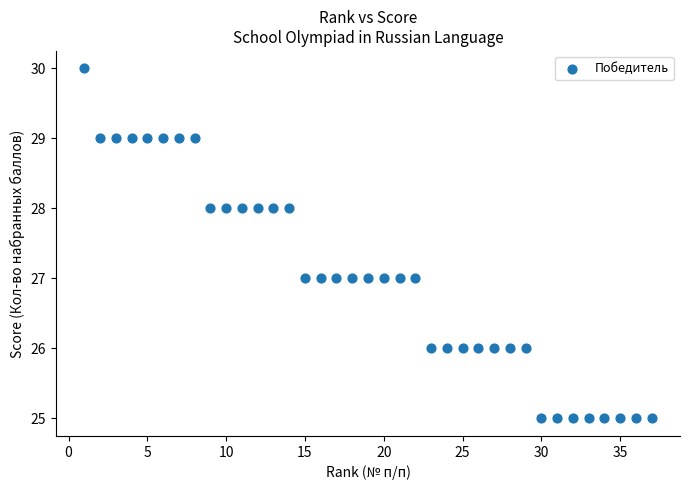

What is the range of Y values (max minus min)?

5